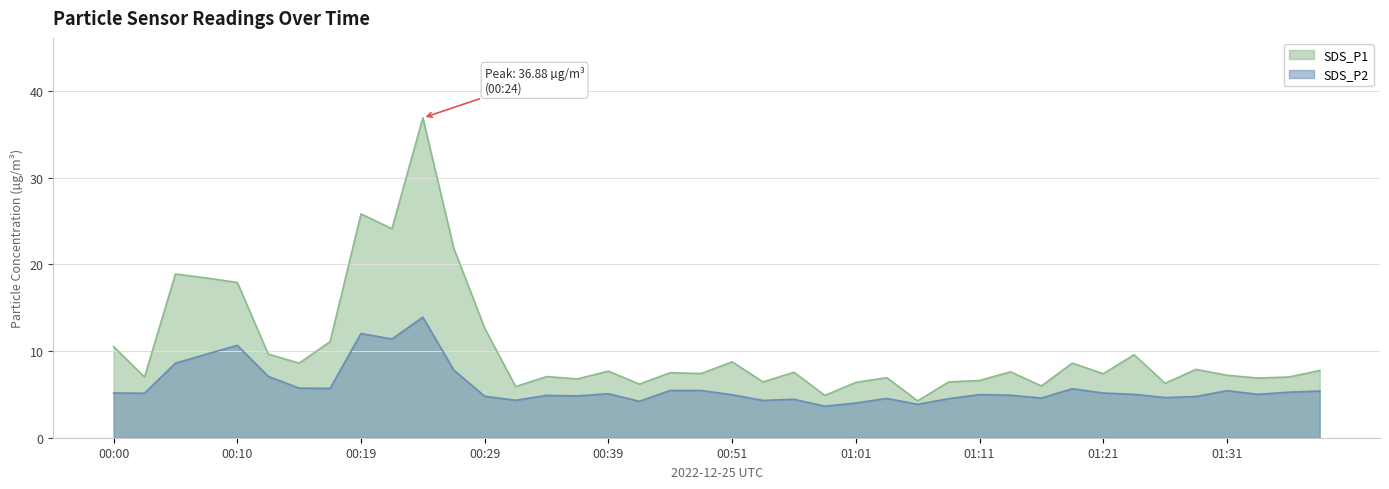

What is the label of the 8th point from the left?

00:17